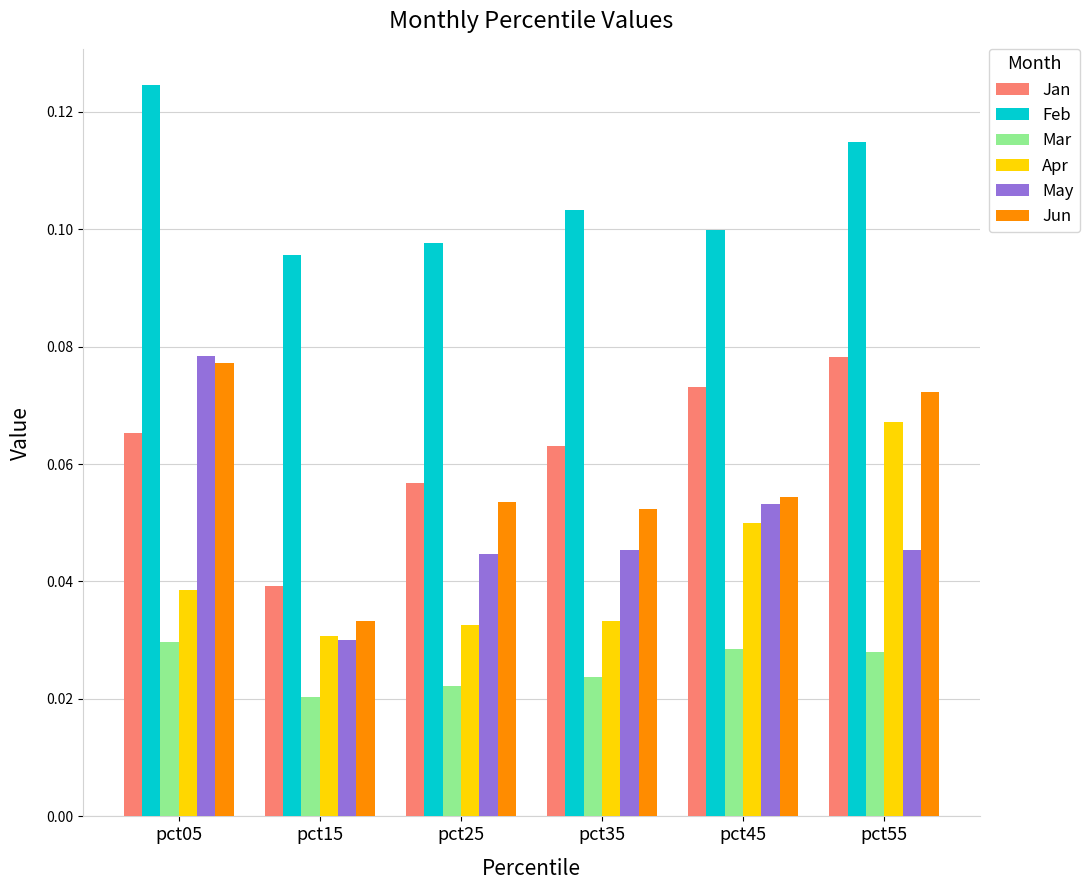

How many Feb values are between 0 and 1?

6